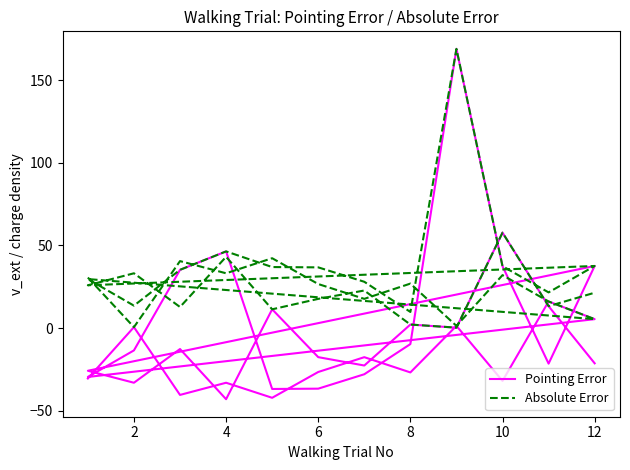

List the series in order of their peak value, lowest first.

Pointing Error, Absolute Error